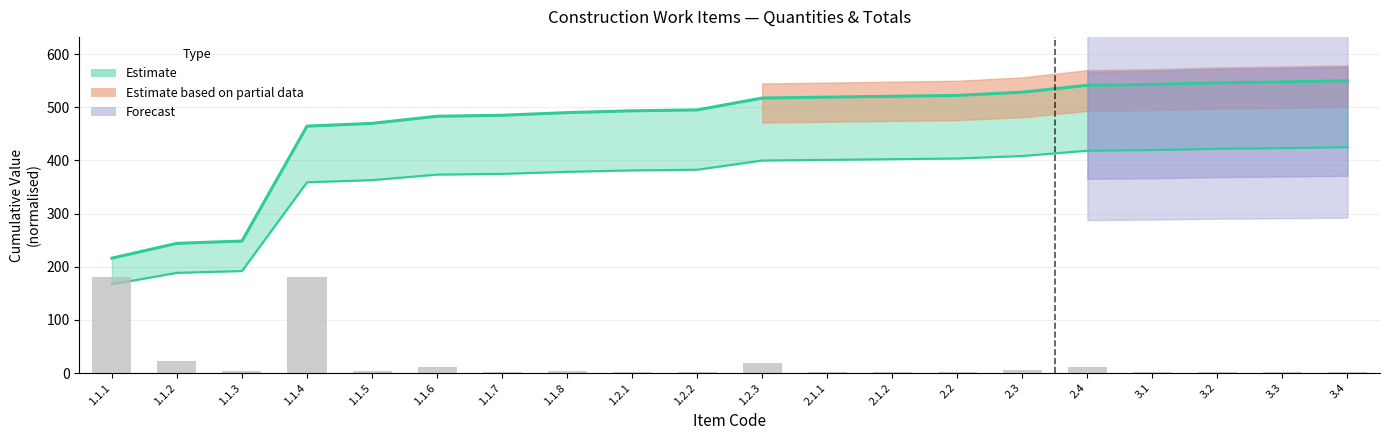

How many groups of bars are there?

20